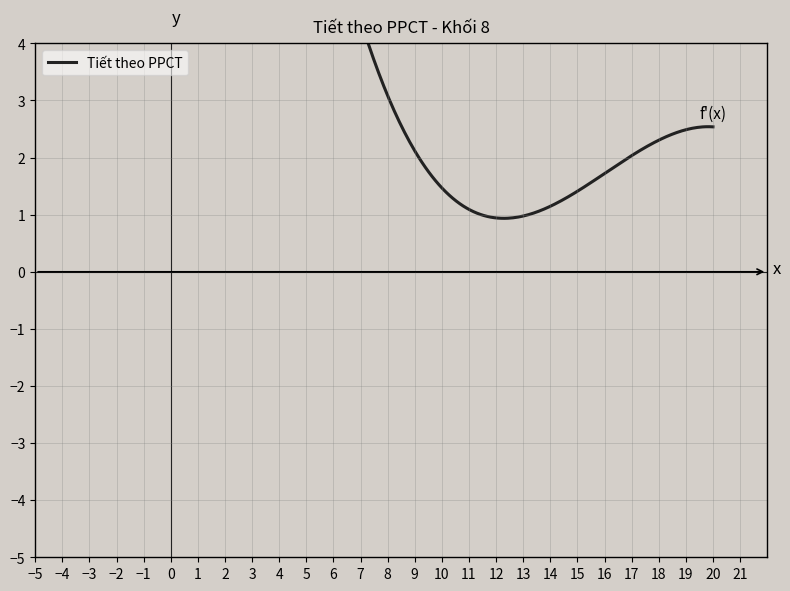

How many lines are shown in the chart?

1